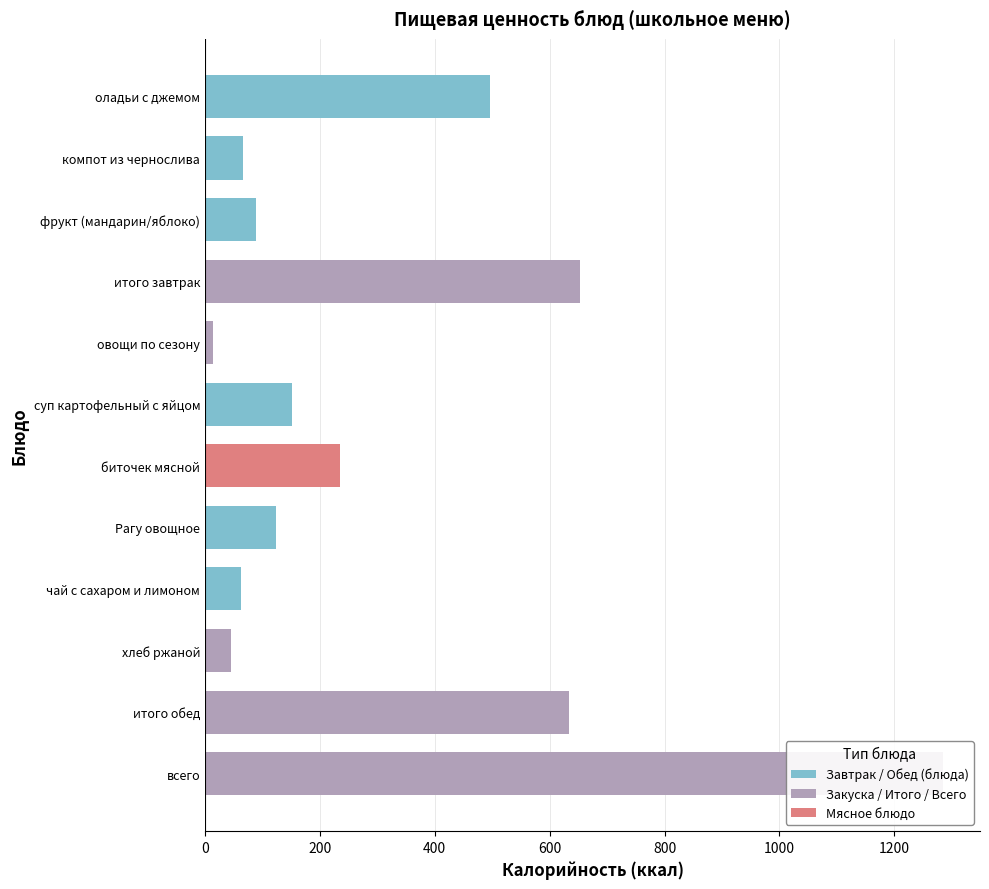

Count the number of data series in this chart.

1